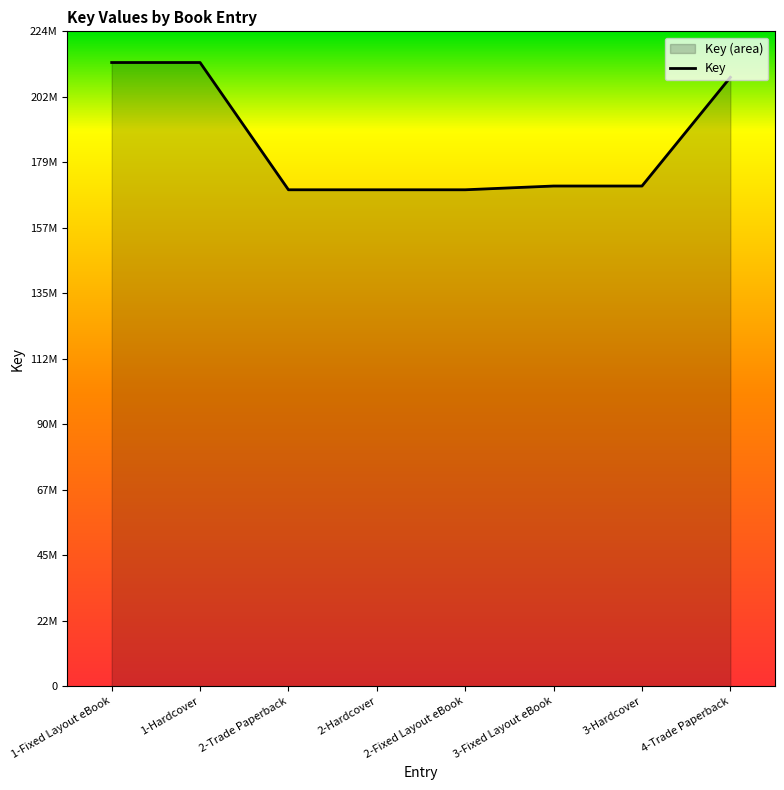

The chart shows a value of 278457845 at 3-Fixed Layout eBook. True or false?

False